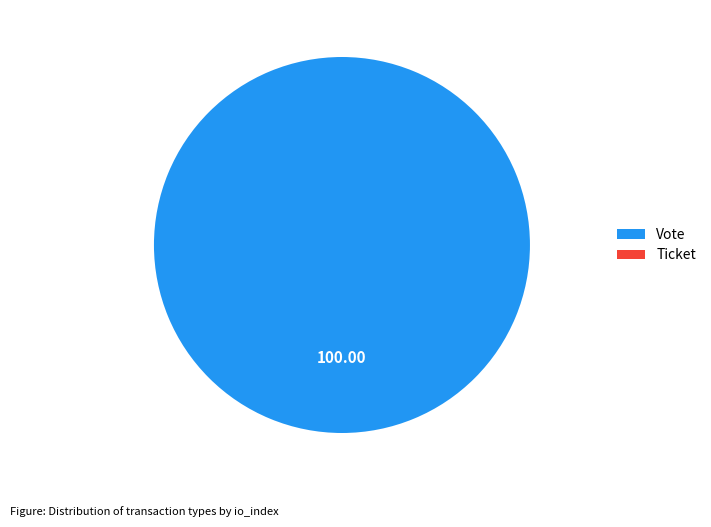

Which slice is the smallest?

Ticket